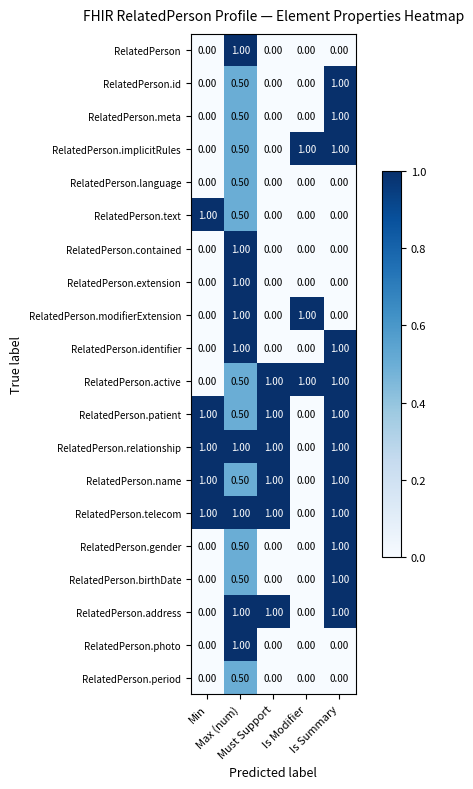

At how many categories does at least one series exceed 0?

5